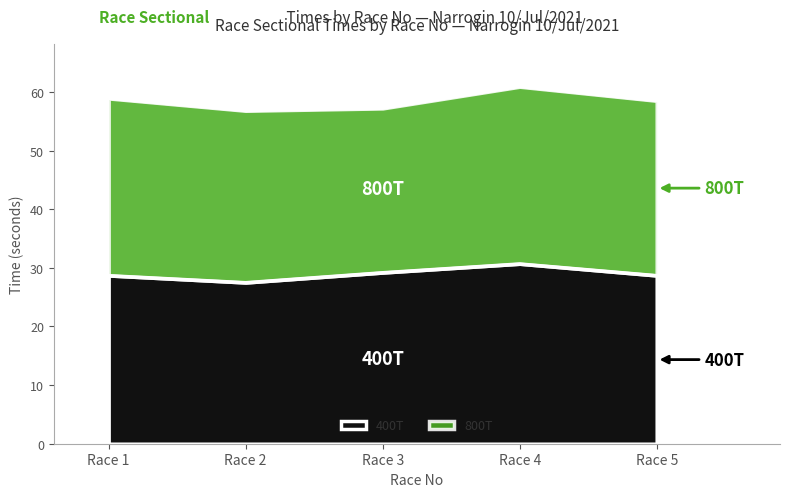

What is the total value across all series at Race 5?

58.5